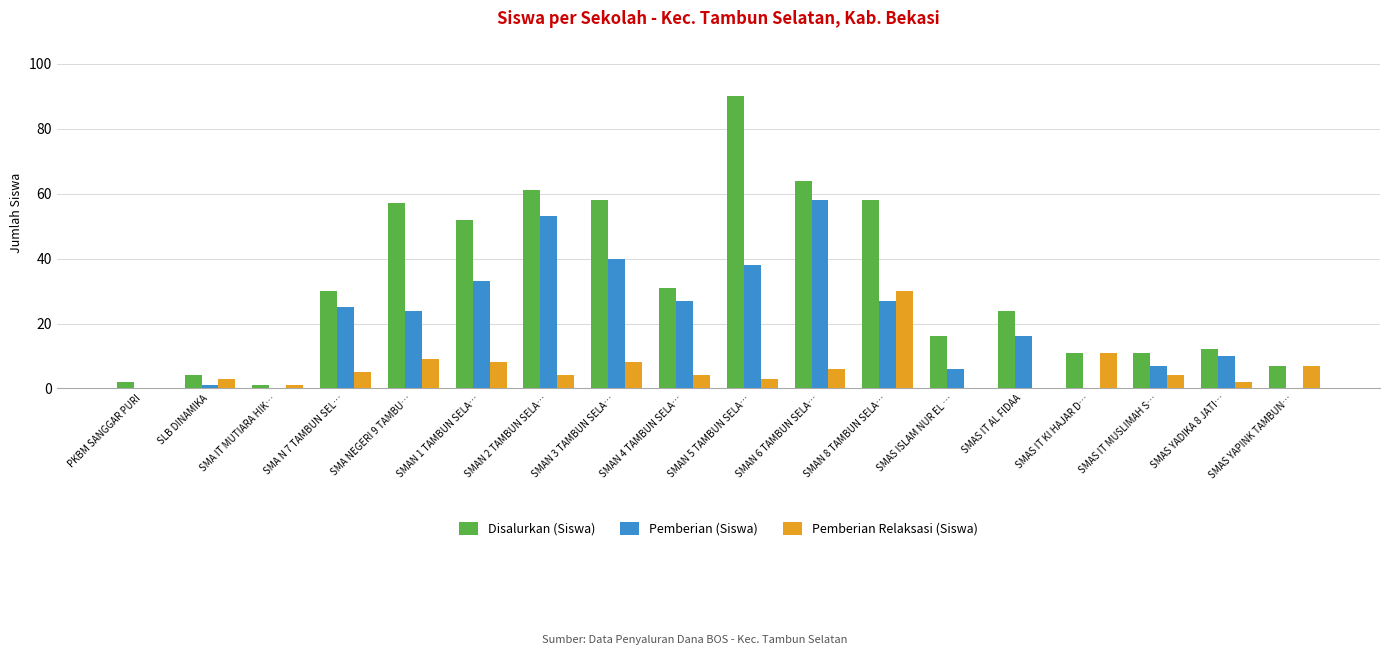

How many groups of bars are there?

18